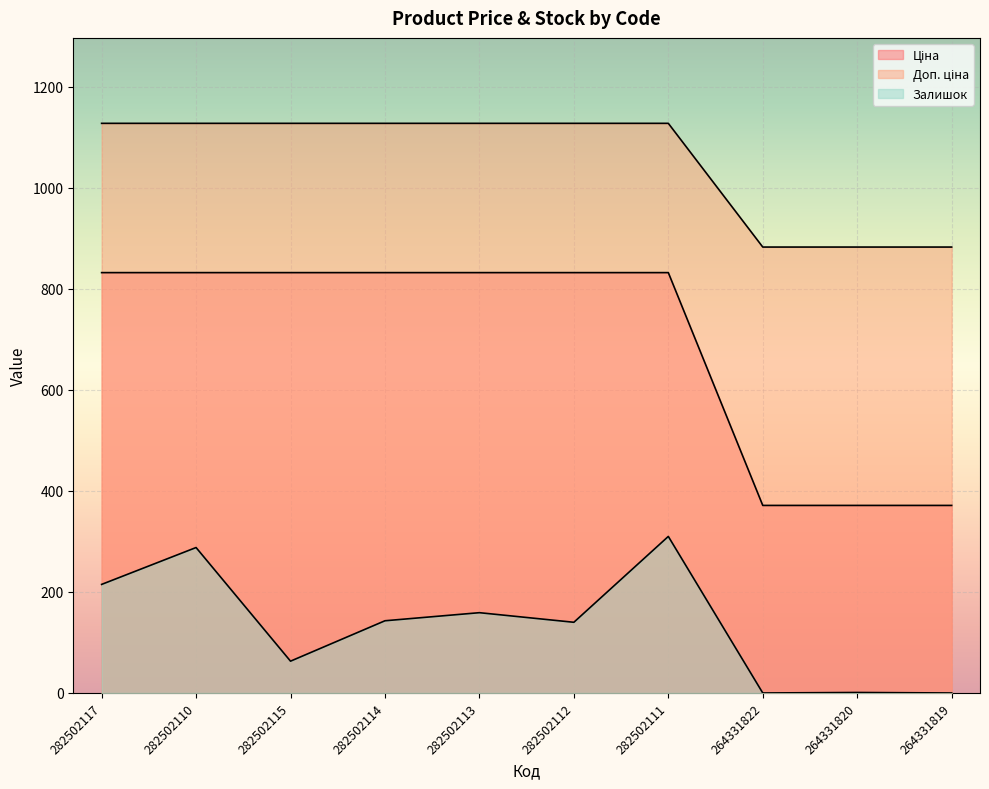

Rank the series at 264331820 from highest to lowest value.

Доп. ціна, Ціна, Залишок